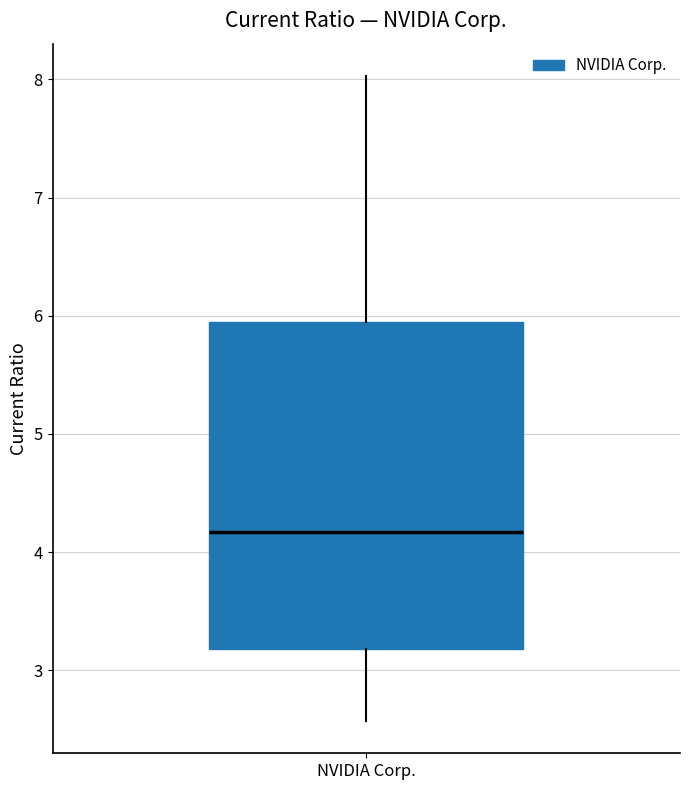

Where does the lower whisker of the box for NVIDIA Corp. end on the y-axis? The values are not printed on the chart, so give them approximately, as read against the axis.

2.6